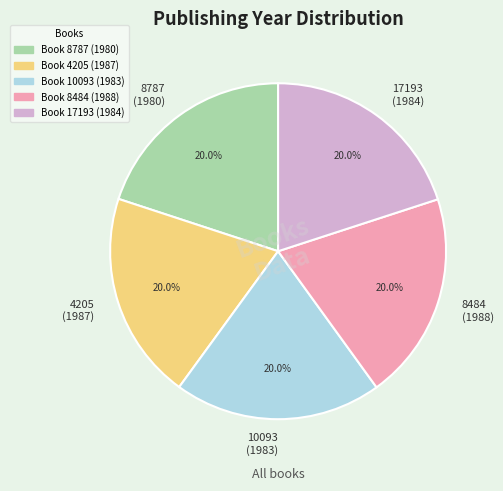

Combined, do 4205 (1987) and 8787 (1980) account for over 50%?

No